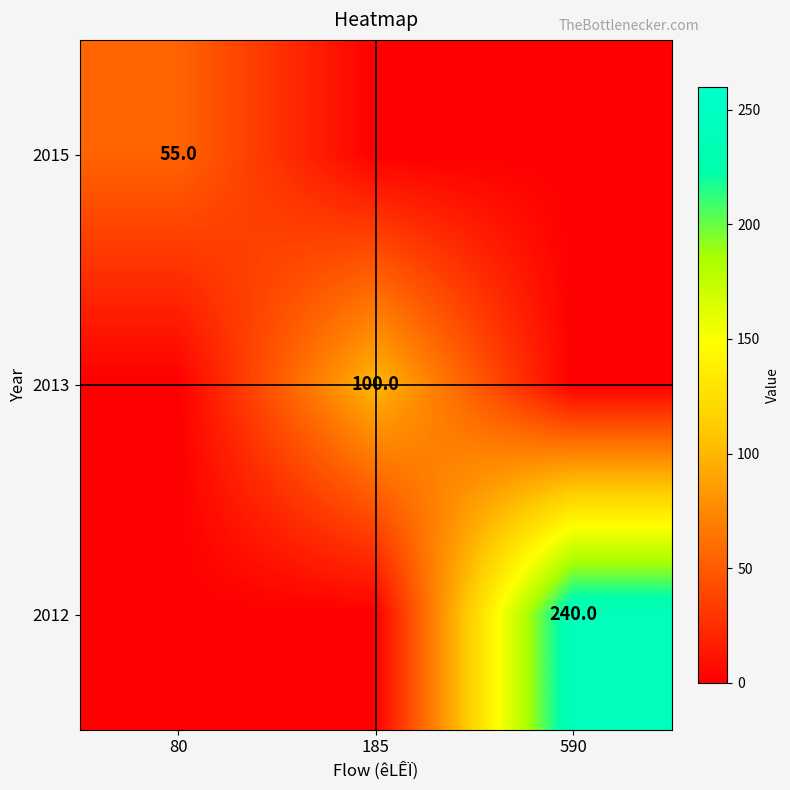

List the series in order of their peak value, highest first.

2012, 2013, 2015